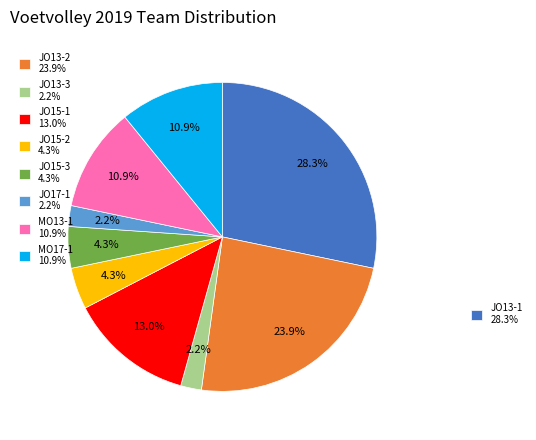

Is there any slice that represents more than half of the pie?

No